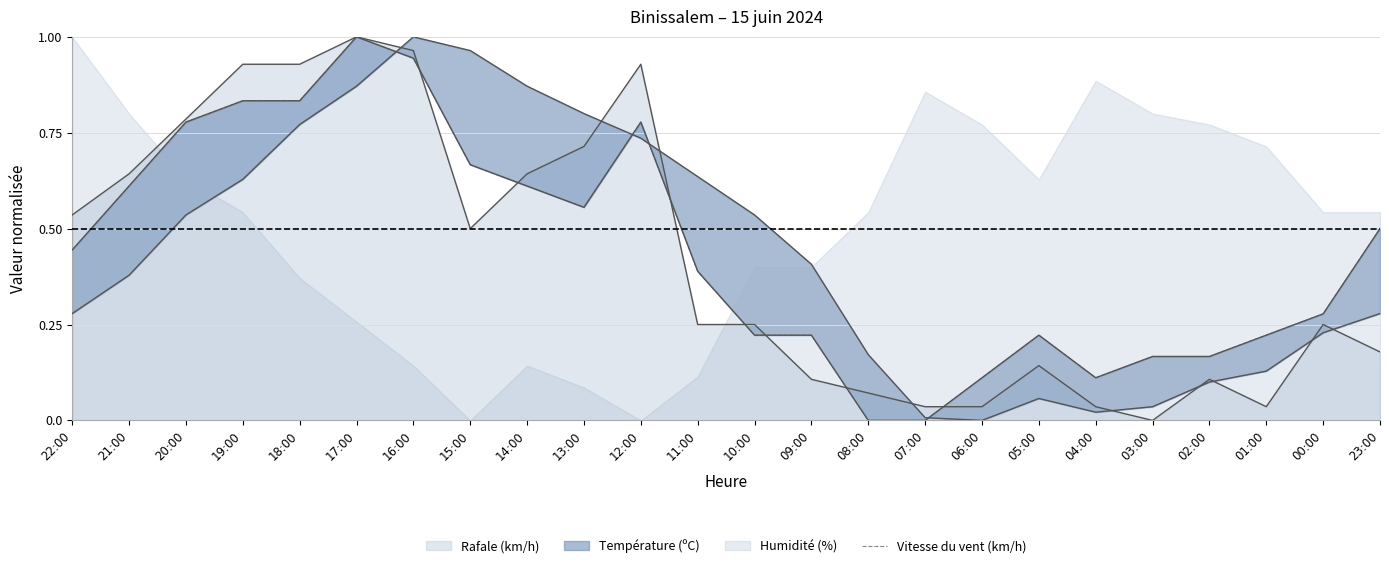

Rank the categories by value from highest to lowest.

17:00, 16:00, 19:00, 18:00, 20:00, 12:00, 15:00, 21:00, 14:00, 13:00, 23:00, 22:00, 11:00, 00:00, 10:00, 09:00, 05:00, 01:00, 03:00, 02:00, 06:00, 04:00, 08:00, 07:00